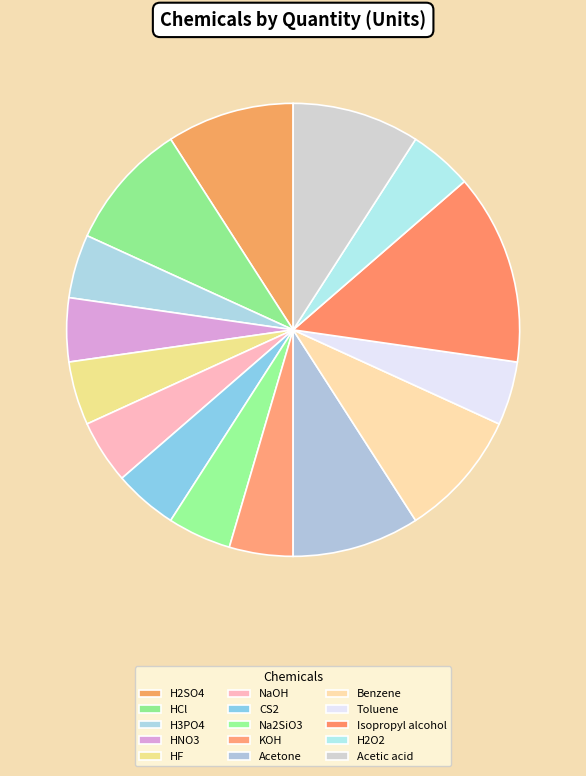

What is the largest slice in the pie chart?

Isopropyl alcohol